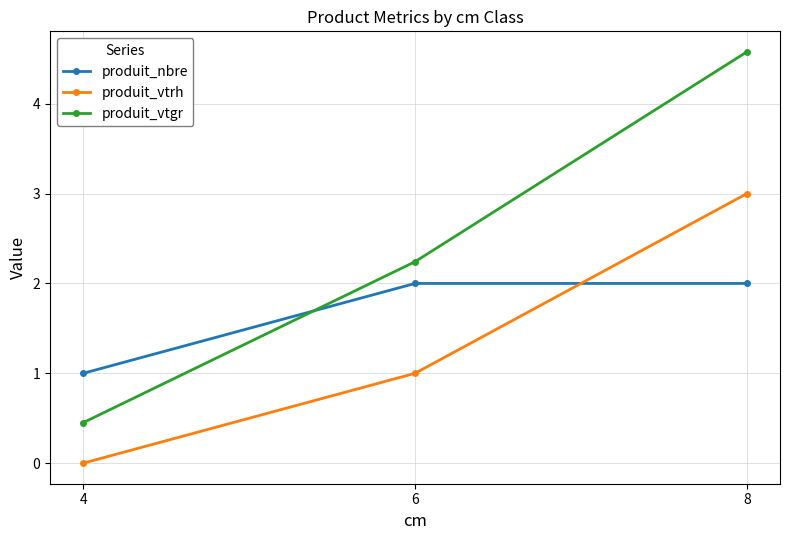

Is it true that produit_vtgr equals 4.6 at 8?

True